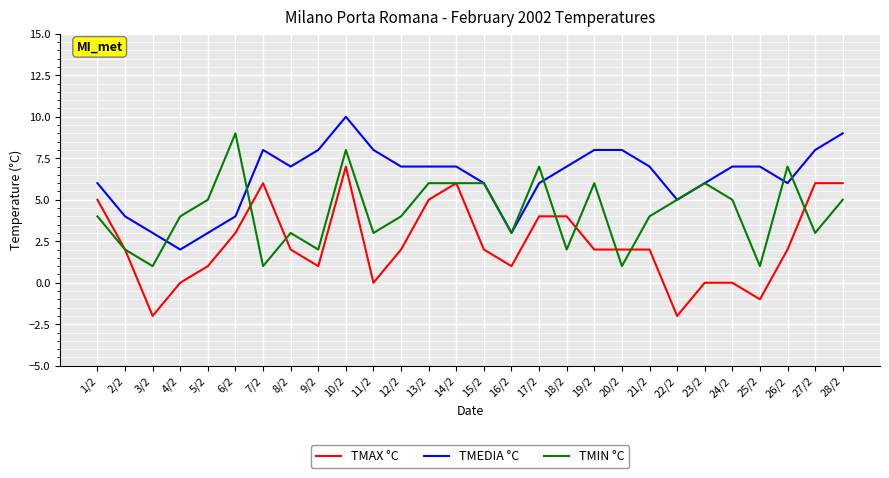

At which category does TMEDIA °C reach its first local valley?

4/2